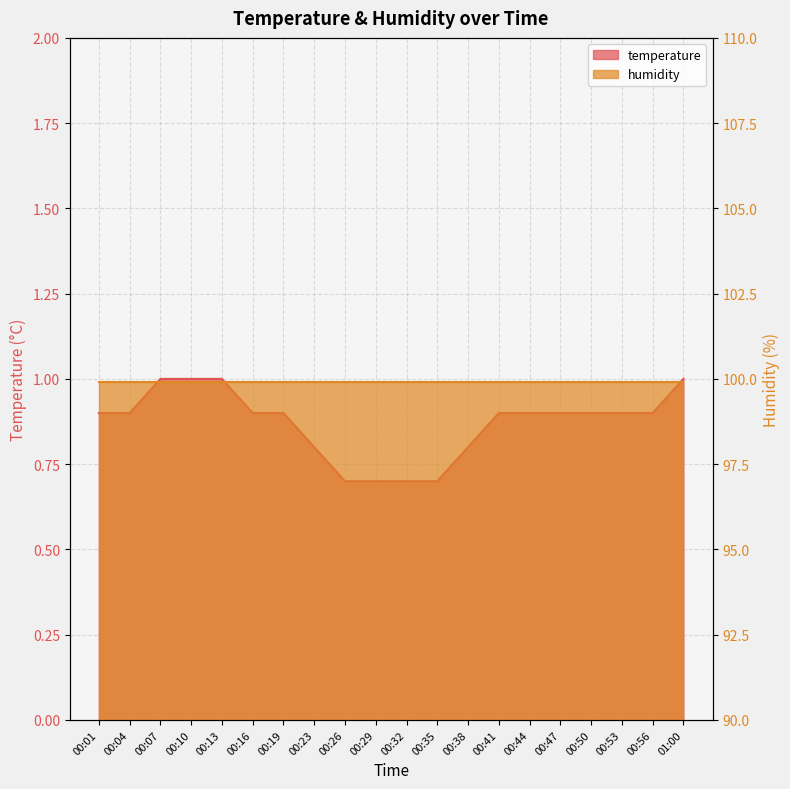

Reading left to right, extract all data points from this chart.

00:01=0.9	00:04=0.9	00:07=1.0	00:10=1.0	00:13=1.0	00:16=0.9	00:19=0.9	00:23=0.8	00:26=0.7	00:29=0.7	00:32=0.7	00:35=0.7	00:38=0.8	00:41=0.9	00:44=0.9	00:47=0.9	00:50=0.9	00:53=0.9	00:56=0.9	01:00=1.0